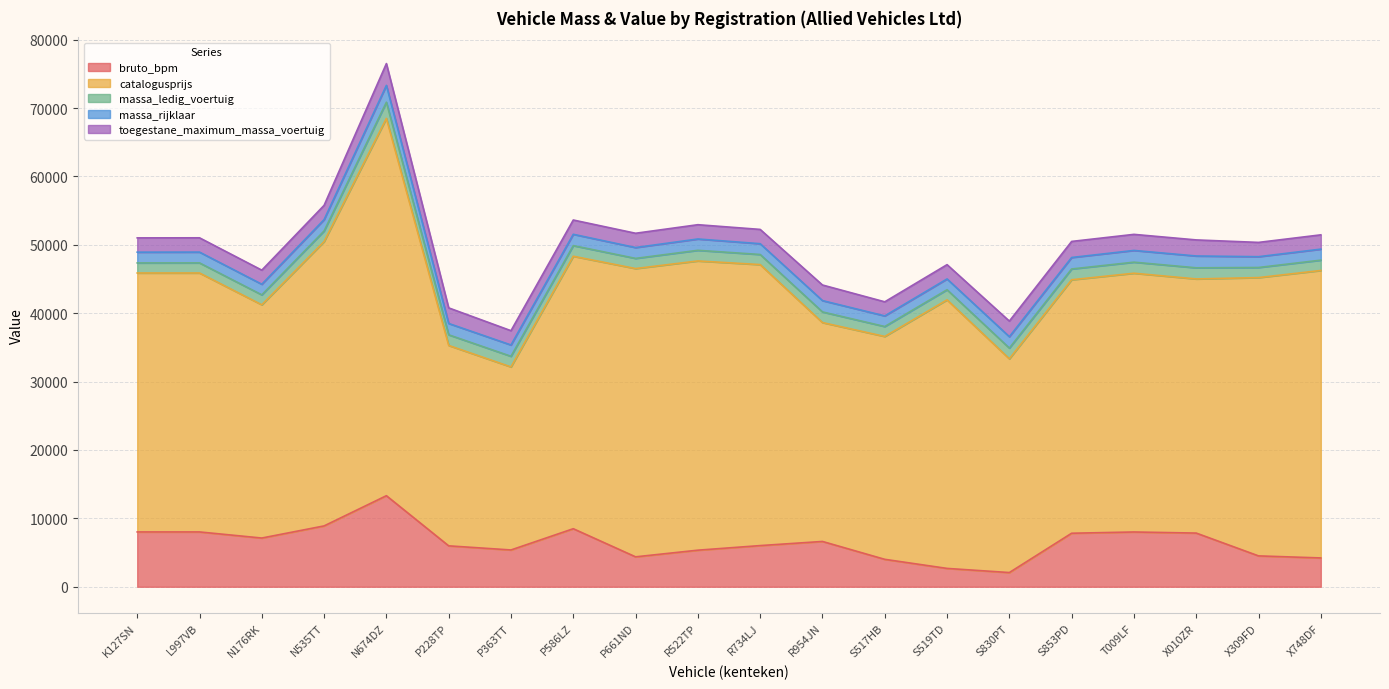

At which label does massa_rijklaar first exceed 1655?

N535TT